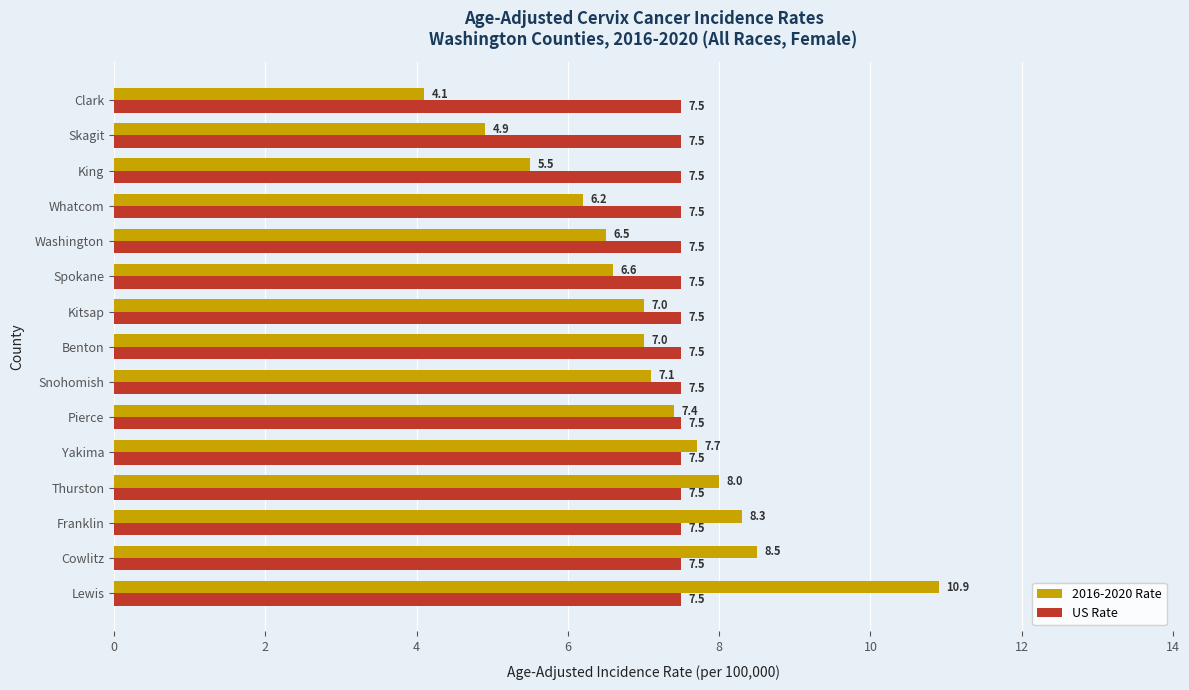

What is the minimum value shown in the chart?

4.1